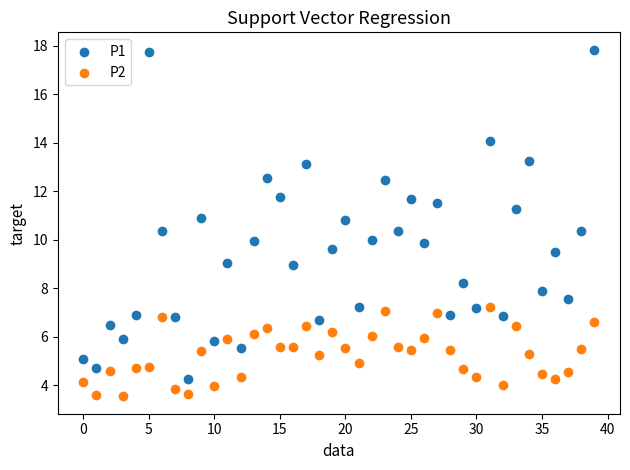

Which series reaches the minimum Y coordinate?

P2